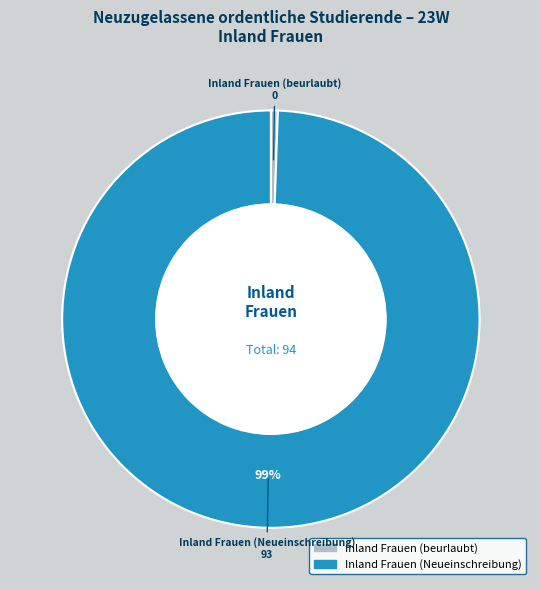

What is the majority slice?

Inland Frauen (Neueinschreibung)